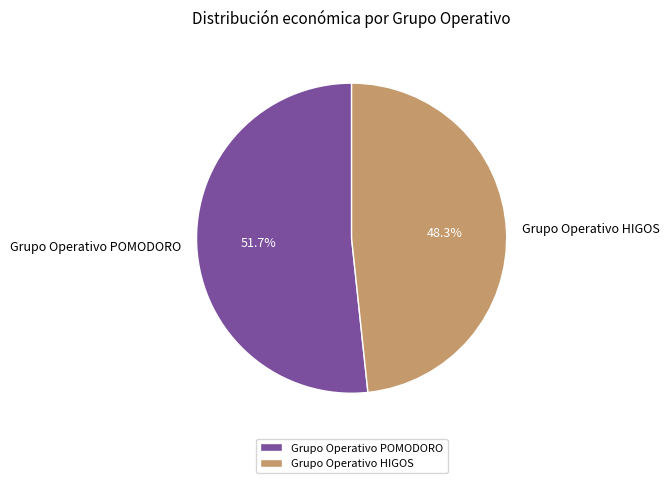

To the nearest percent, what is the combined percentage of Grupo Operativo HIGOS and Grupo Operativo POMODORO?

100%